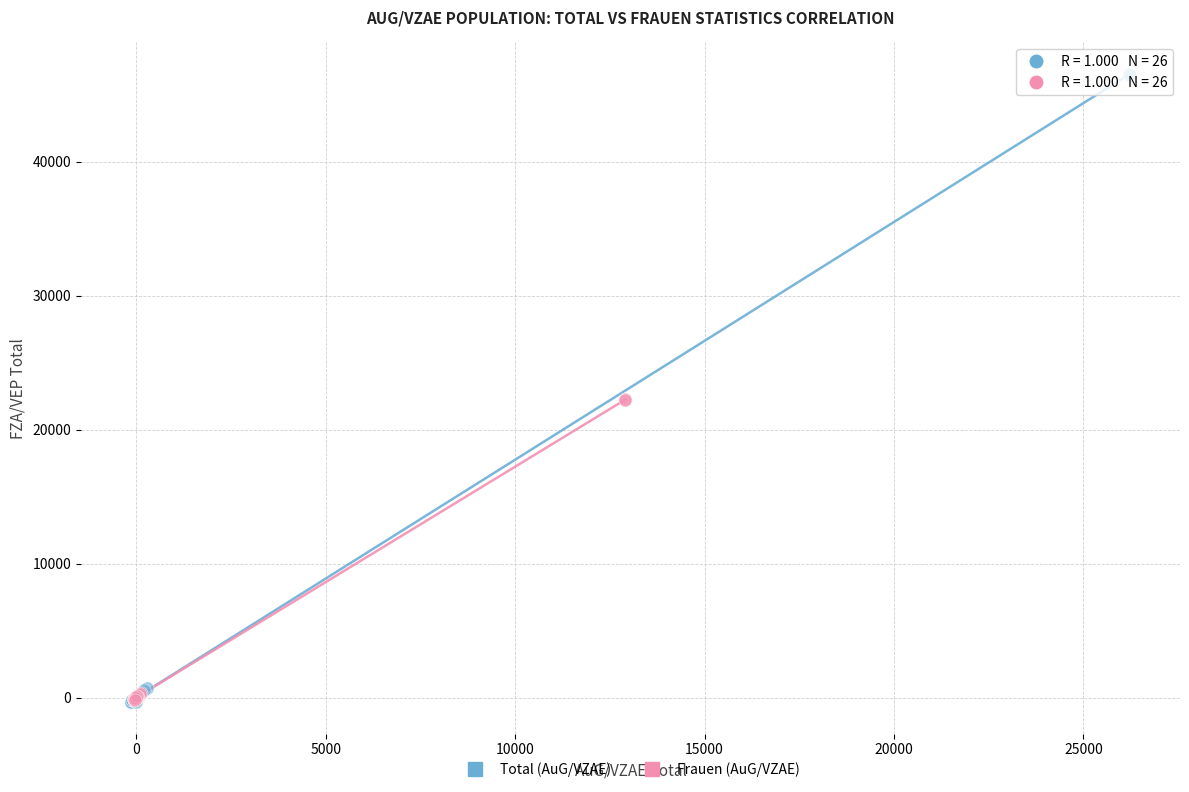

Which series has the largest Y range (max minus min)?

Total (AuG/VZAE)